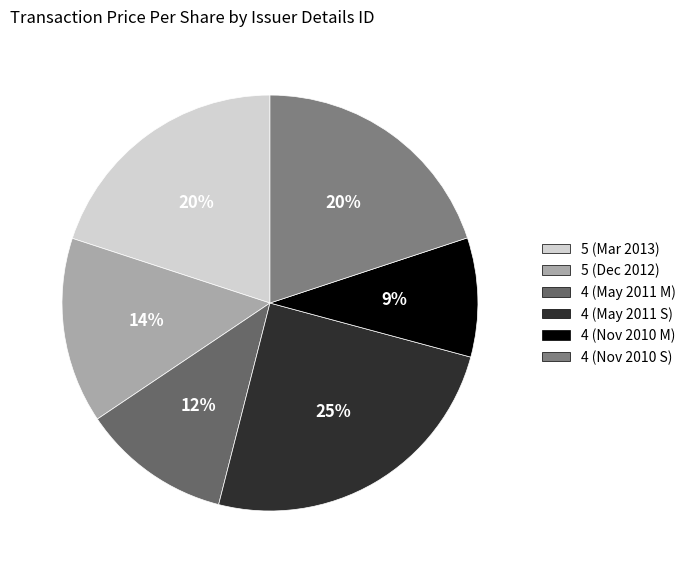

How many segments does this pie chart have?

6